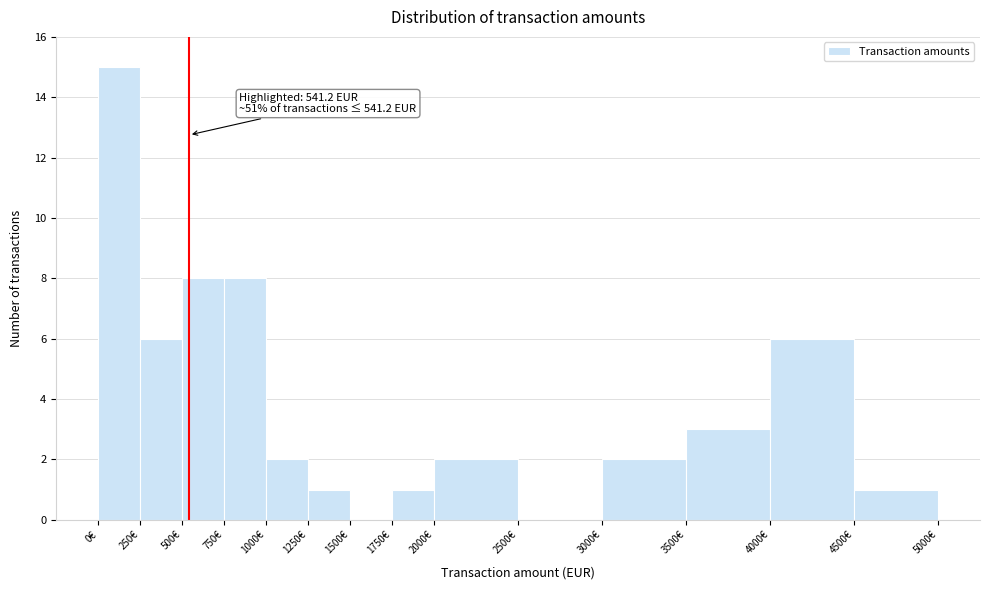

Over which range of the x-axis is the bar tallest?

0 to 250